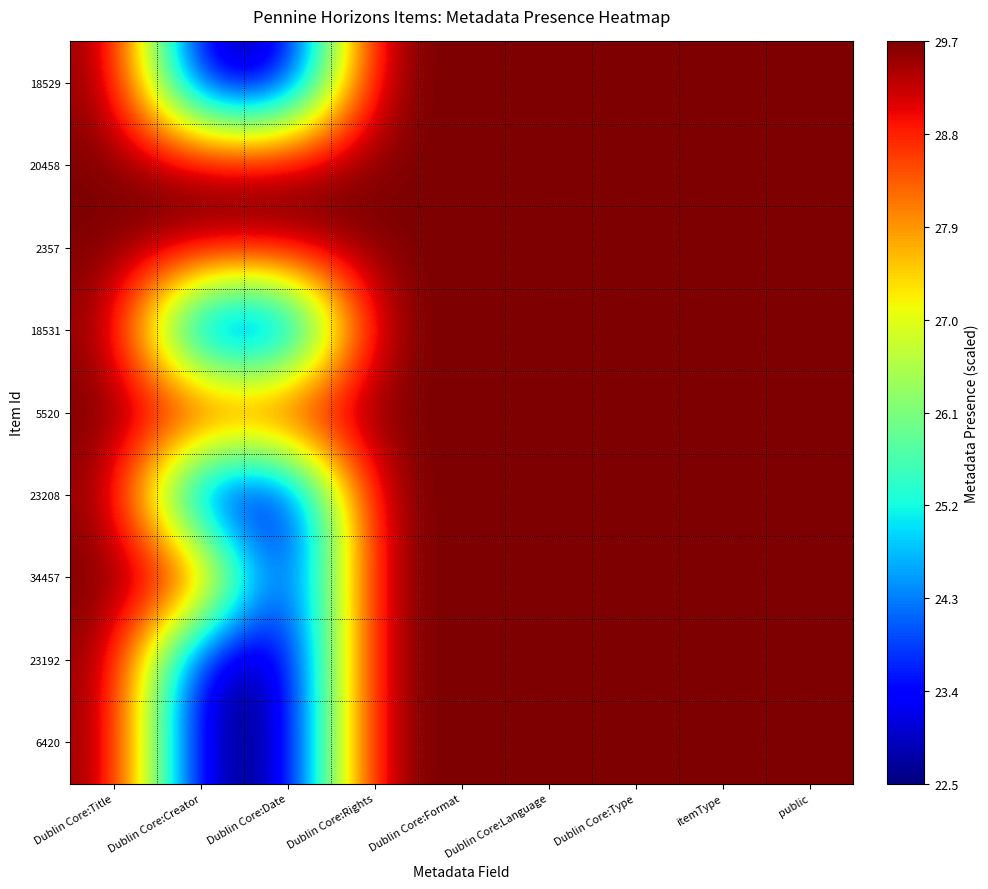

Which has a higher value, public or Dublin Core:Title?

public